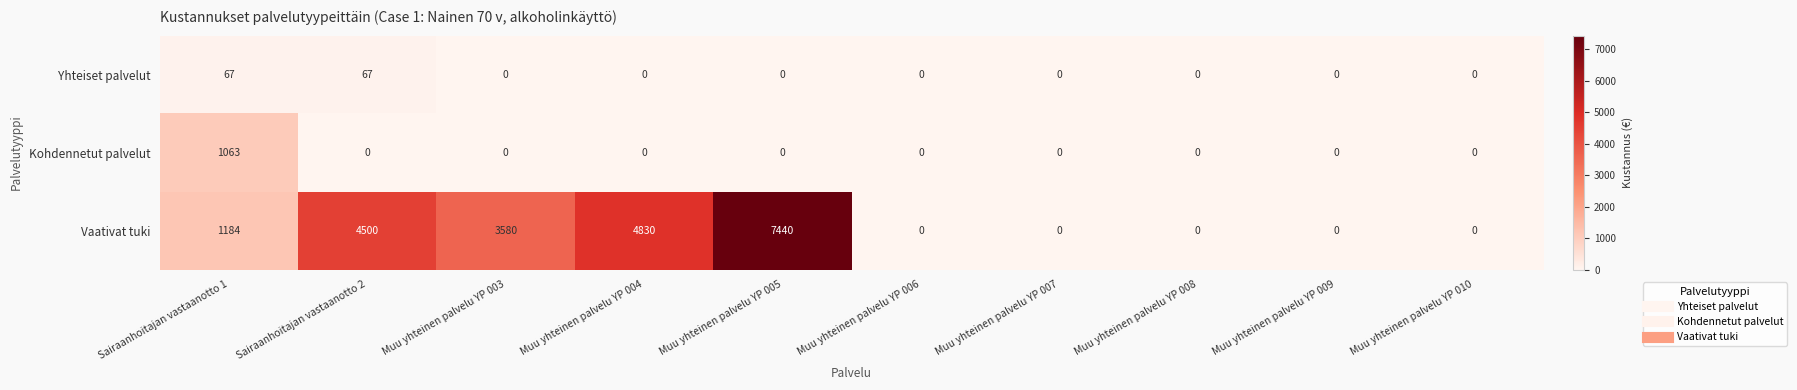

Reading right to left, list all the values displayed in this chart.

Yhteiset palvelut: 0	0	0	0	0	0	0	0	67	67
Kohdennetut palvelut: 0	0	0	0	0	0	0	0	0	1063
Vaativat tuki: 0	0	0	0	0	7440	4830	3580	4500	1184